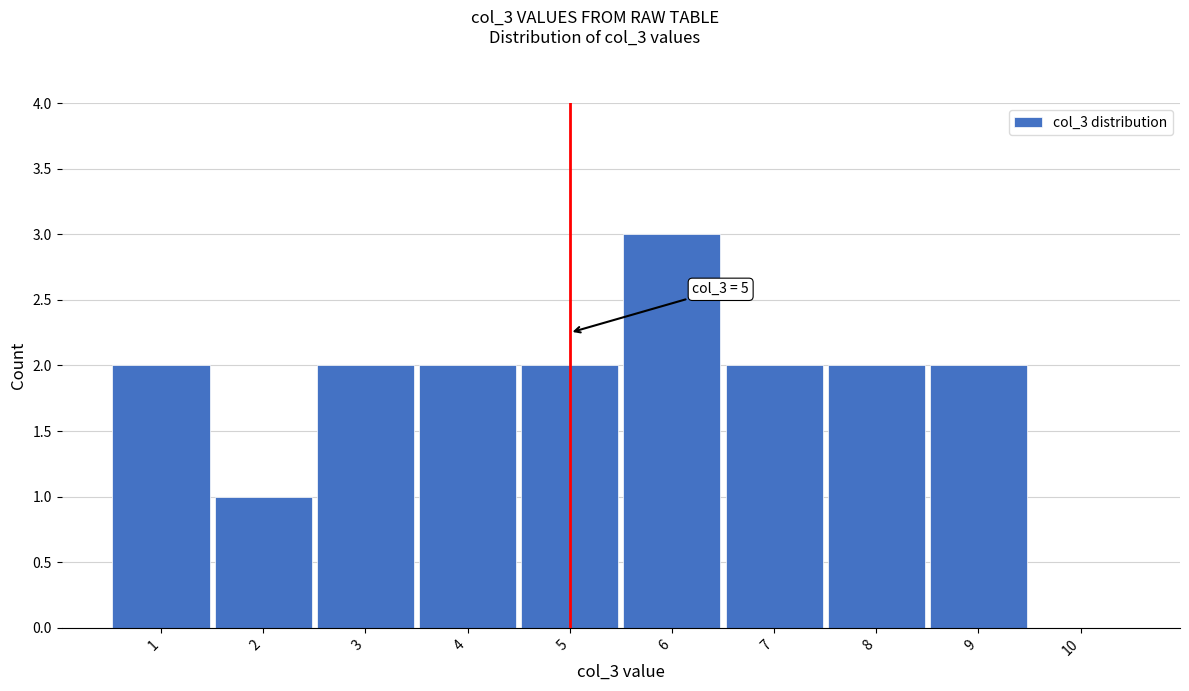

Over which range of the x-axis is the bar tallest?

5.5 to 6.5